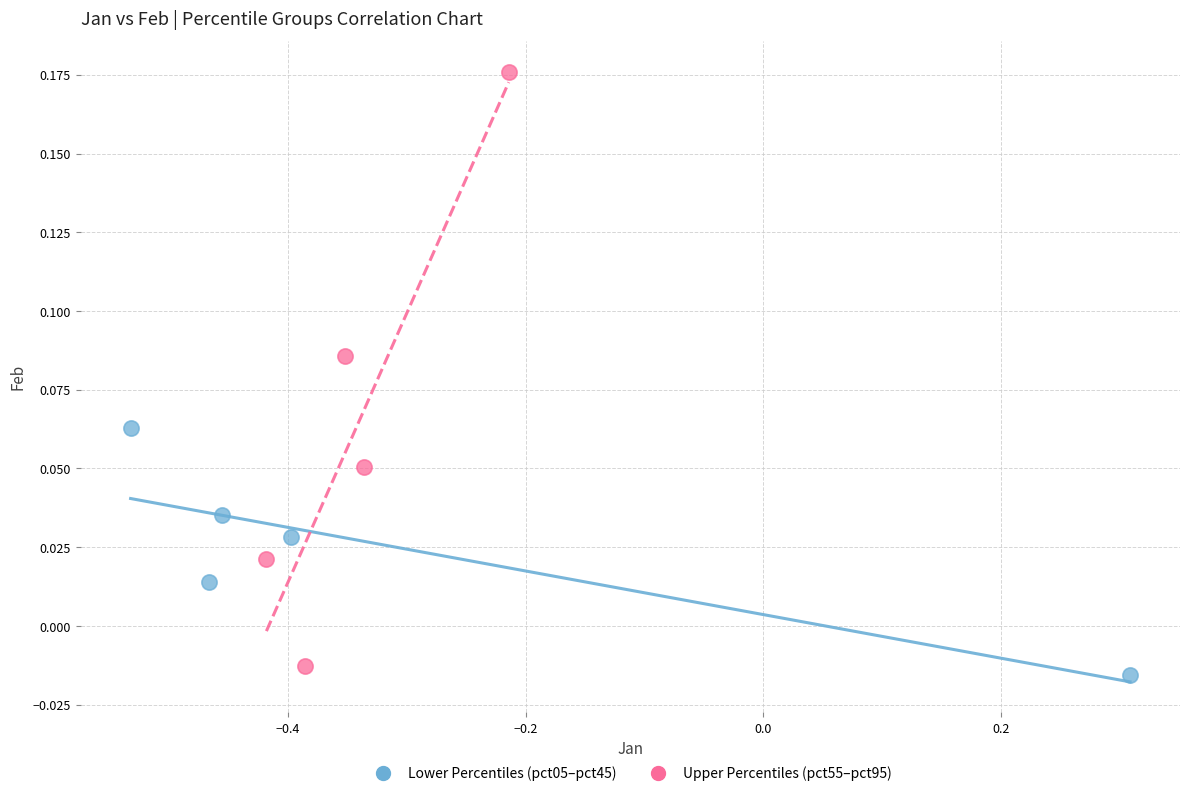

Which series has the widest spread of Y values?

Upper Percentiles (pct55–pct95)